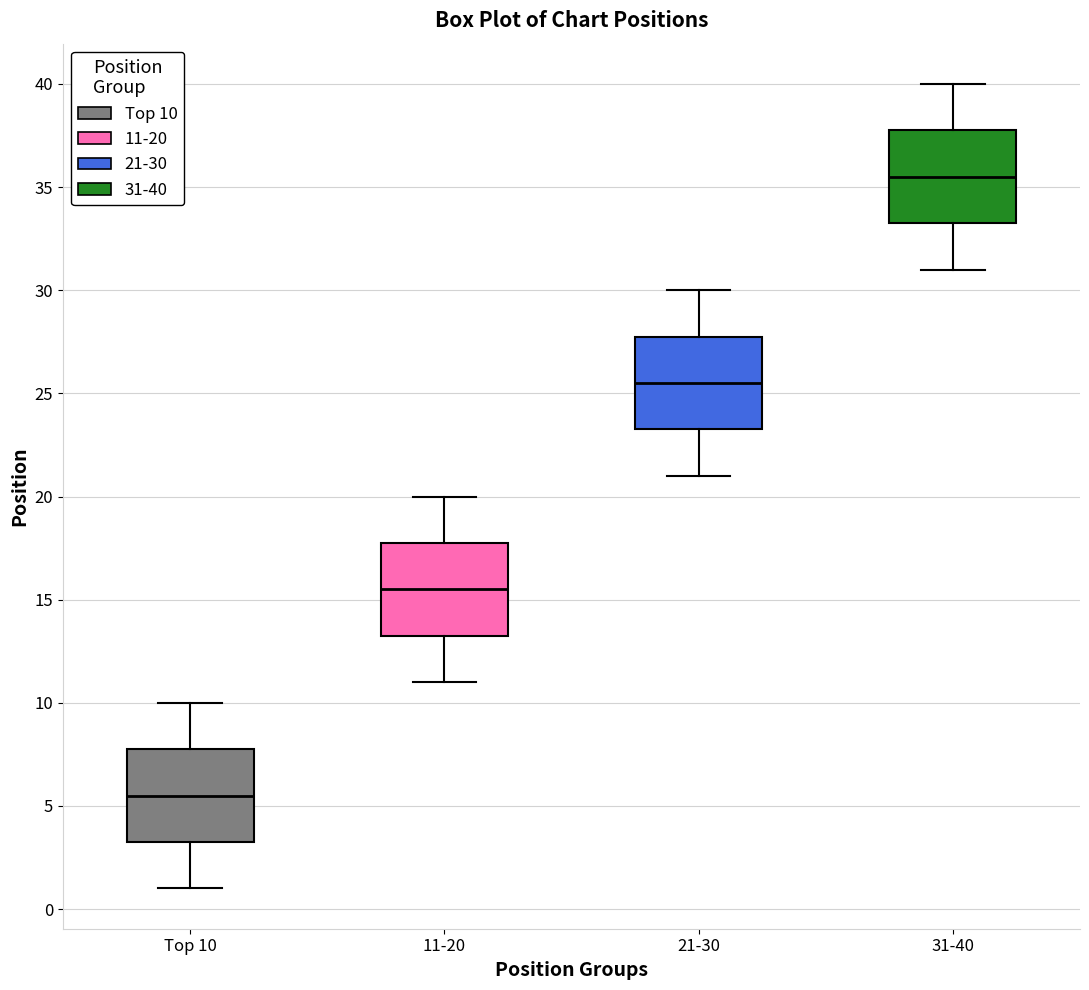

Which box has the lowest median line?

Top 10